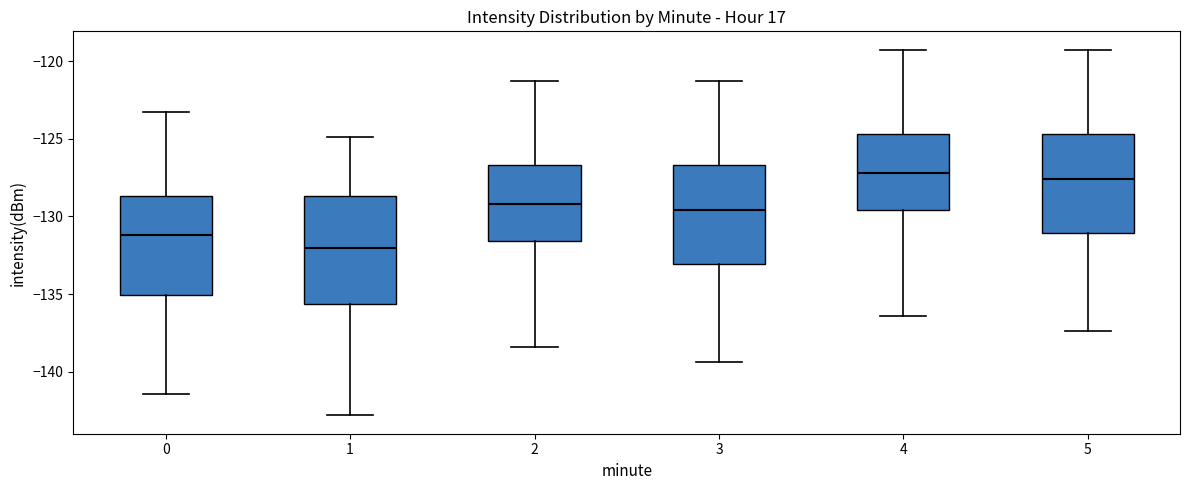

Where does the lower whisker of the box at x = 1 end on the y-axis? The values are not printed on the chart, so give them approximately, as read against the axis.

-143.0